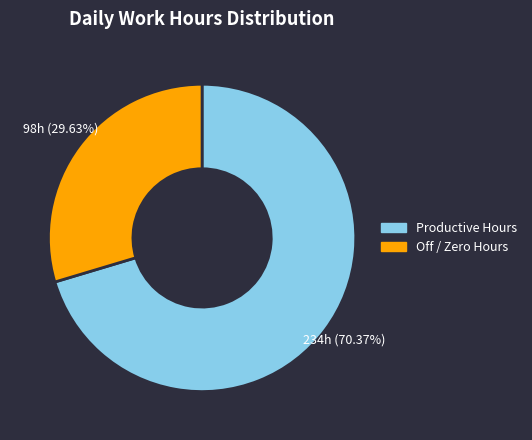

Is there a majority slice in this chart?

Yes